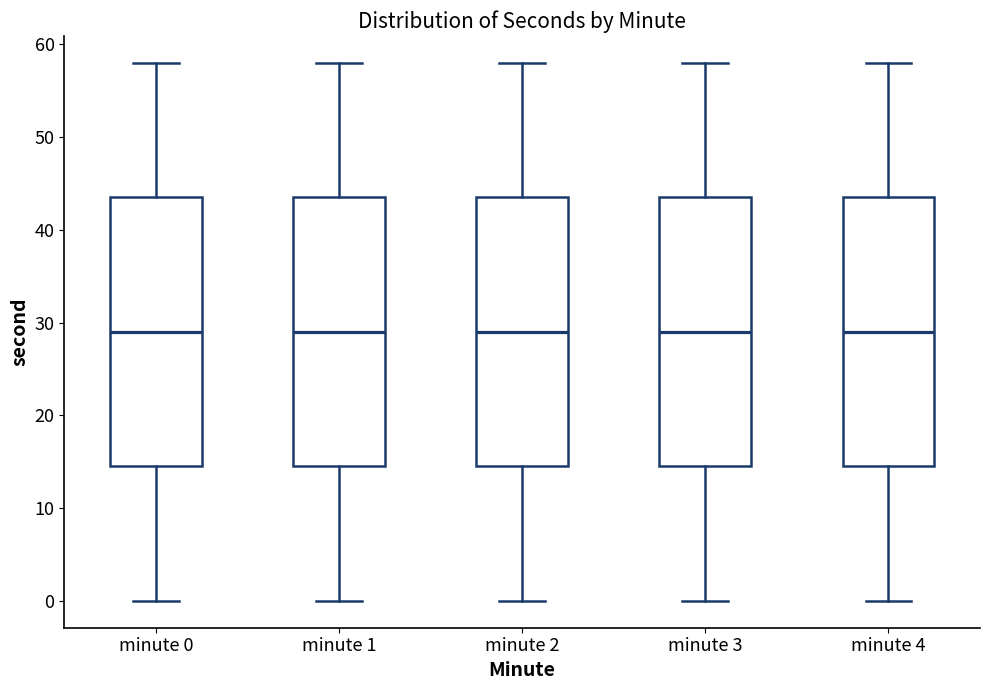

Reading left to right, transcribe this box plot: for each box, give where its median line is, the range the box spans, and where its two whiskers end, as read against the y-axis. The values are not printed on the chart, so give them approximately, as read against the axis.

minute 0: median 29, box 15 to 44, whiskers 0 to 58
minute 1: median 29, box 15 to 44, whiskers 0 to 58
minute 2: median 29, box 15 to 44, whiskers 0 to 58
minute 3: median 29, box 15 to 44, whiskers 0 to 58
minute 4: median 29, box 15 to 44, whiskers 0 to 58